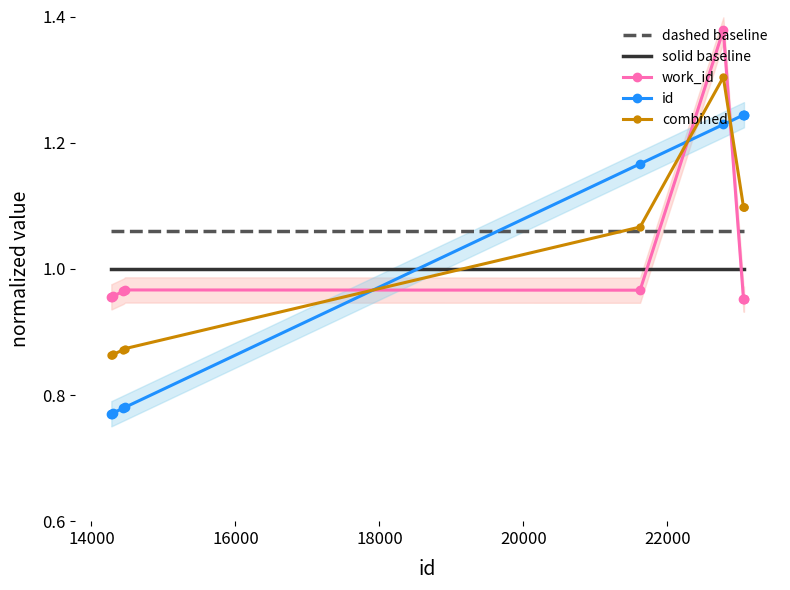

After their last crossing, which series has the higher values: work_id or id?

id